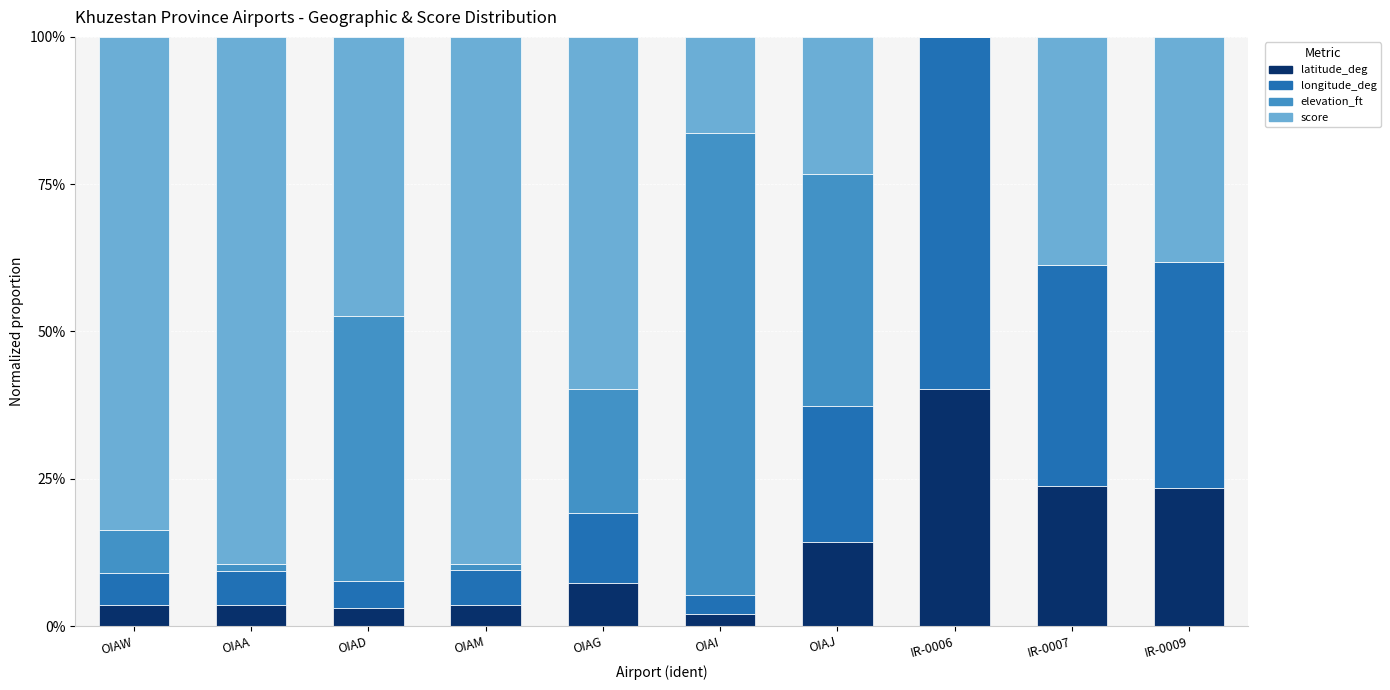

Are the bars grouped side by side (vs. stacked)?

No